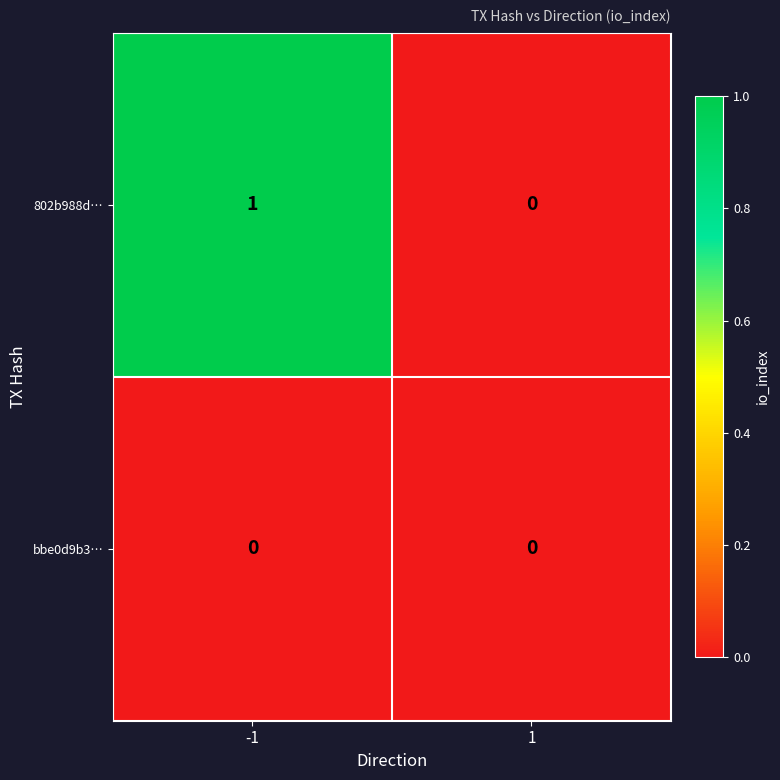

How many distinct data groups are displayed?

2